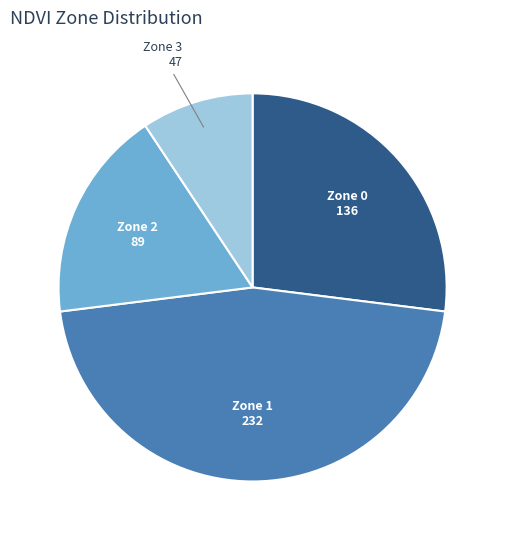

Rank the categories by value from highest to lowest.

Zone 1, Zone 0, Zone 2, Zone 3